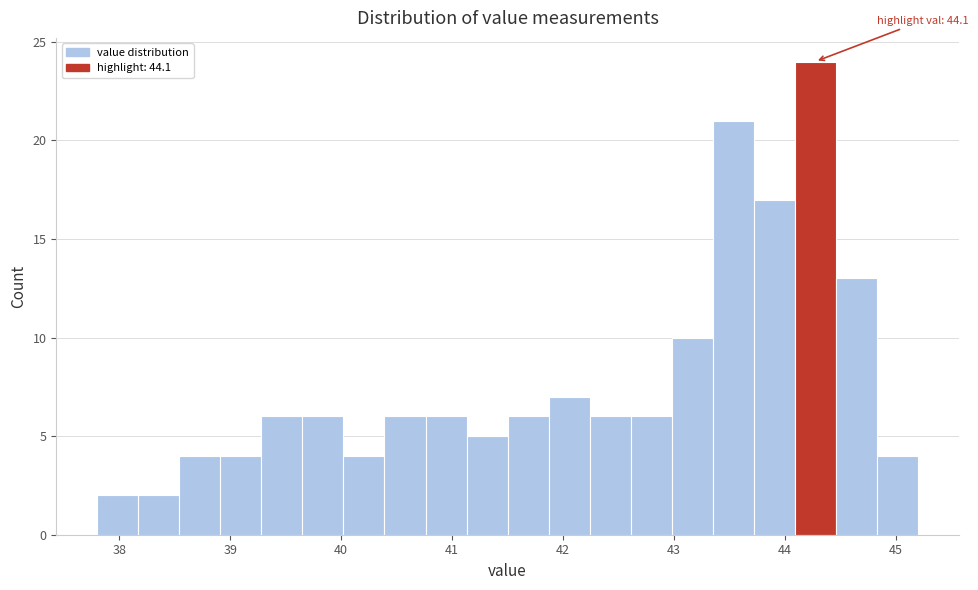

Read against the x-axis, roughly where is the centre of the tallest bar?

44.3